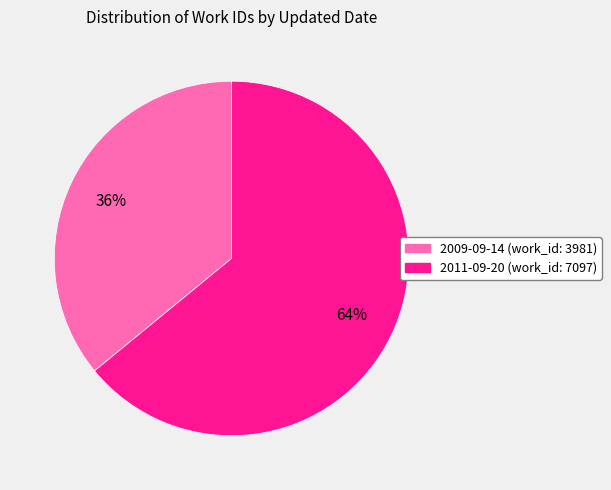

How many segments does this pie chart have?

2